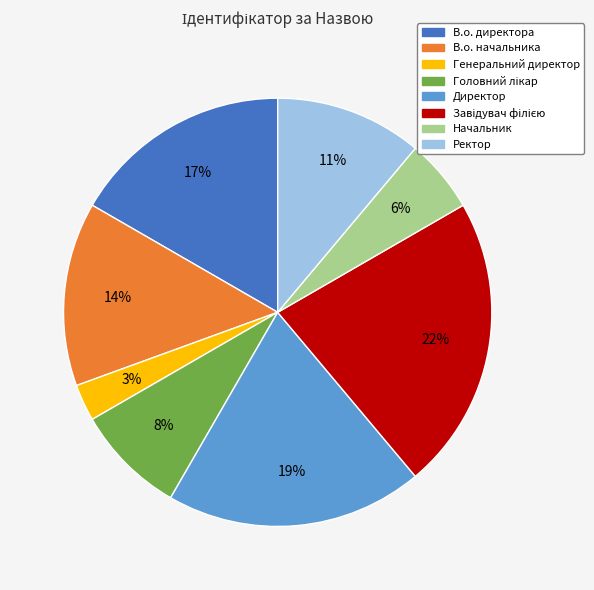

Is there any slice that represents more than half of the pie?

No